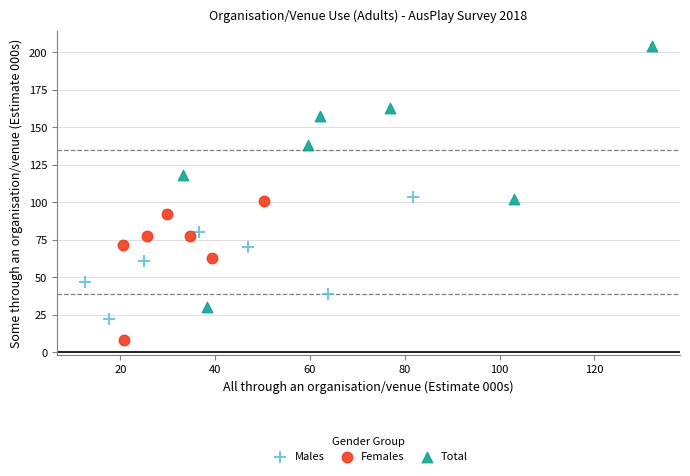

Which series reaches the minimum Y coordinate?

Females